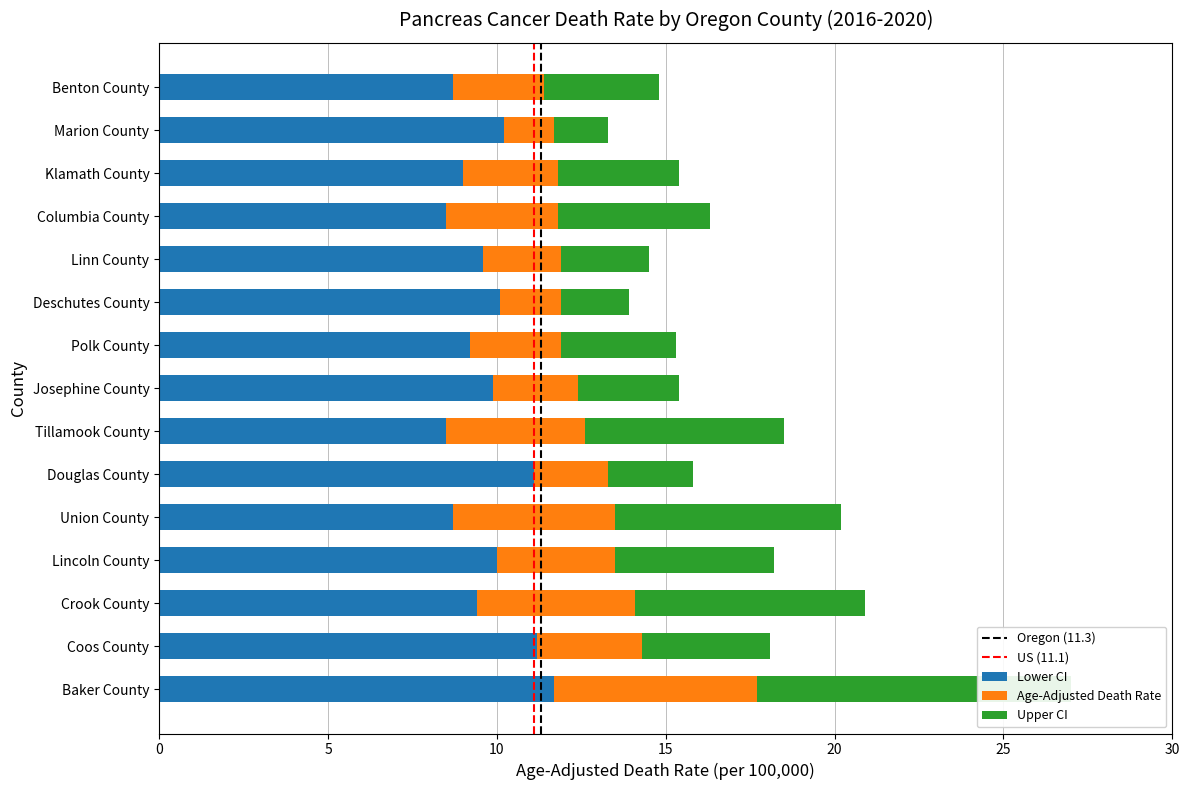

What is the spread (max minus min) of values at Deschutes County?

3.8